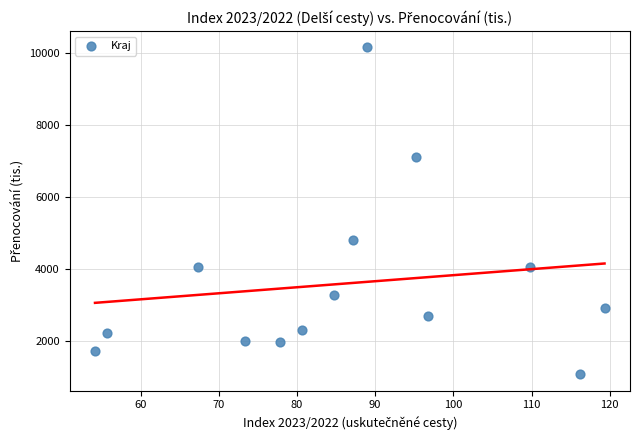

What Y value in the scatter plot is closest to 5617?

4814.6